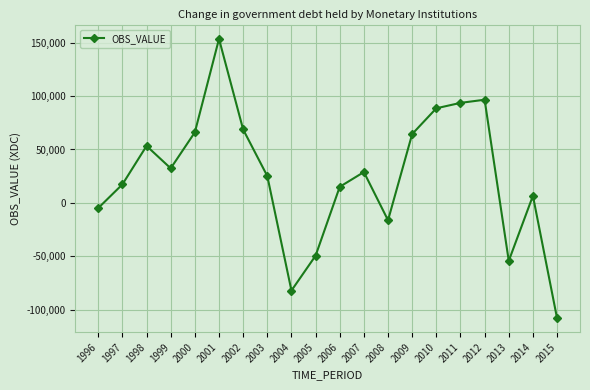

What is the smallest value displayed?

-107915